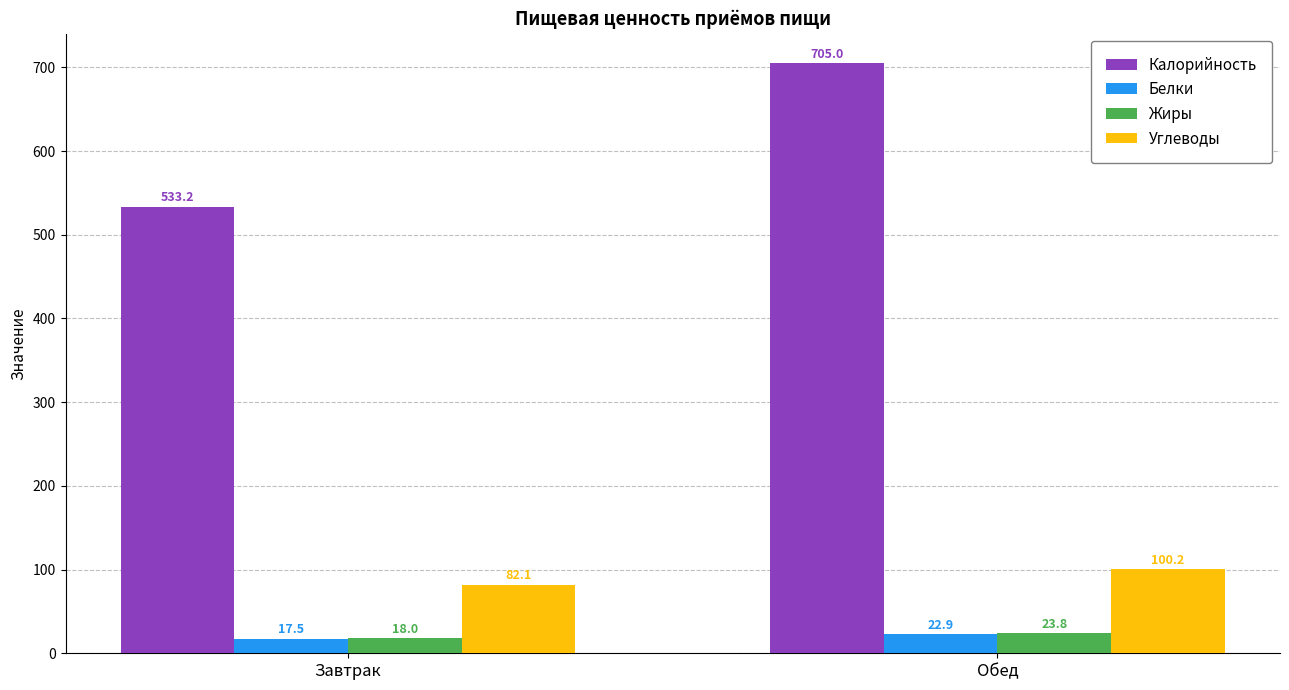

The Калорийность series shows 1149.8 at Обед. True or false?

False